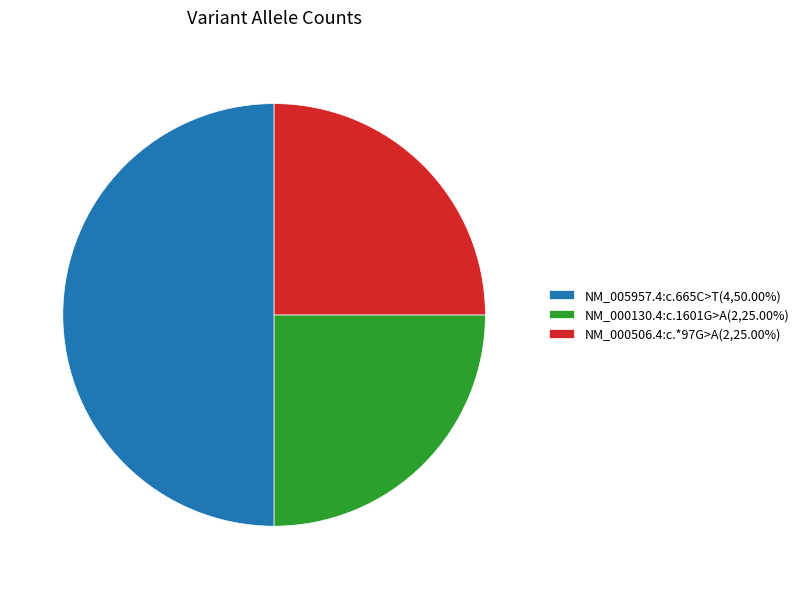

What is the ratio of the value at NM_000506.4:c.*97G>A(2,25.00%) to the value at NM_005957.4:c.665C>T(4,50.00%)?

0.5